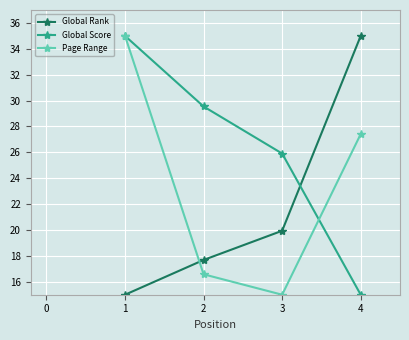

Which series changed the most between 1 and 2?

Page Range